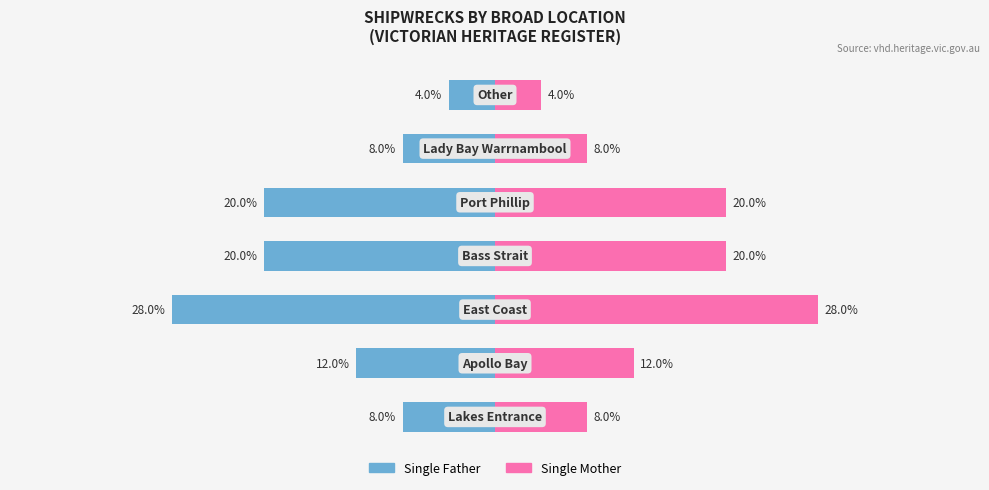

Rank the series by their maximum value, from lowest to highest.

Single Father, Single Mother